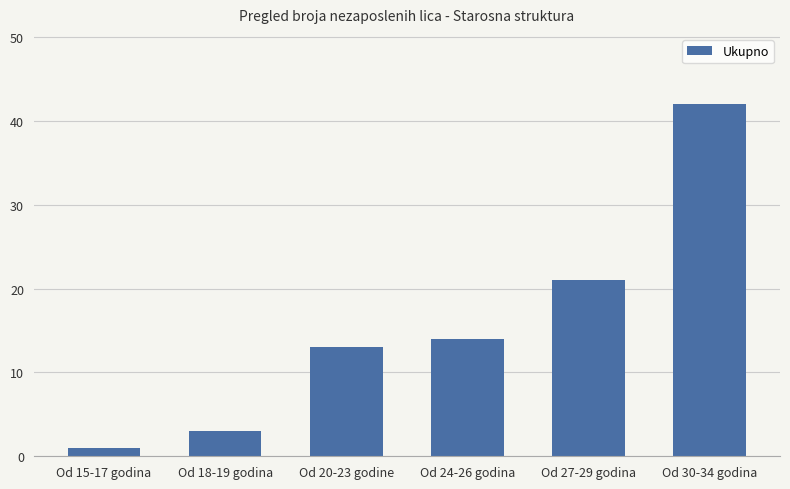

Where is the data nearest to the value 21?

Od 27-29 godina